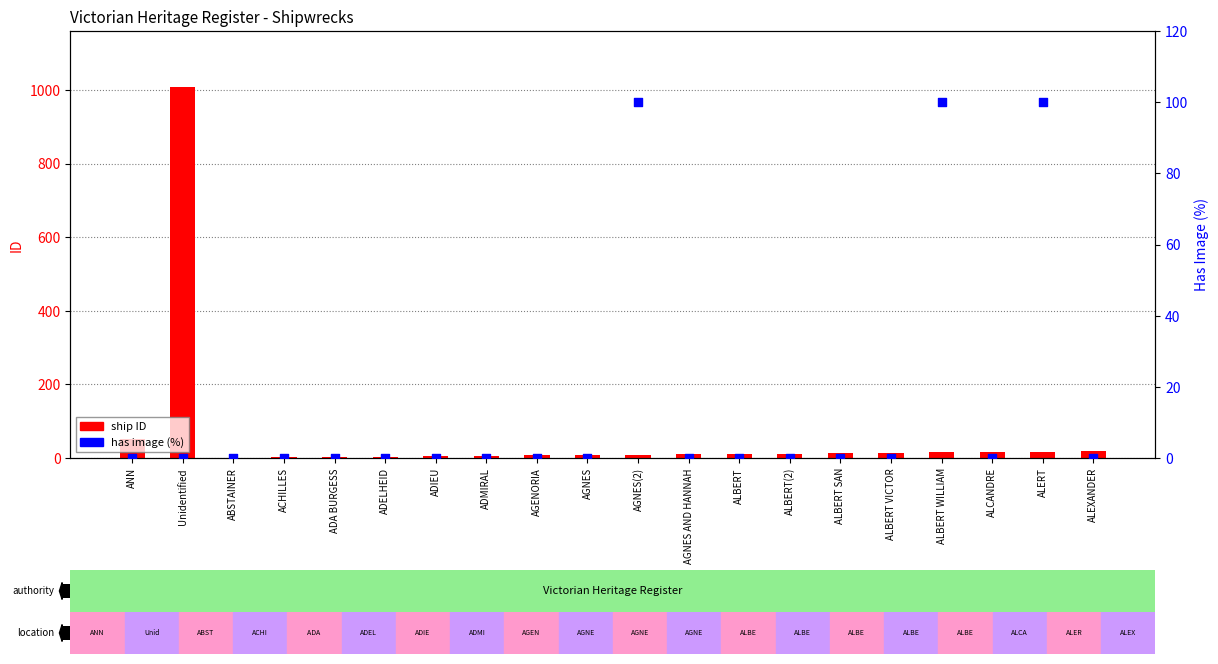

What is the total value across all series at ALEXANDER?

18